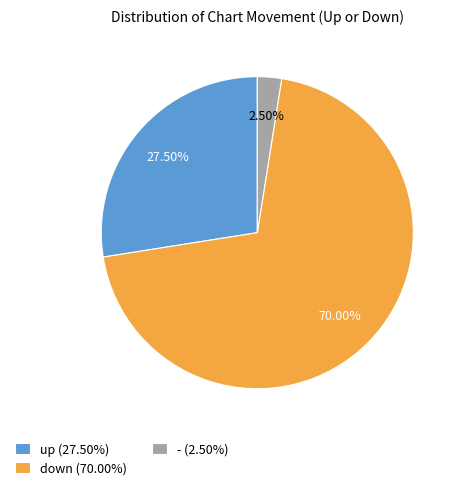

Between up (27.50%) and - (2.50%), which is larger?

up (27.50%)